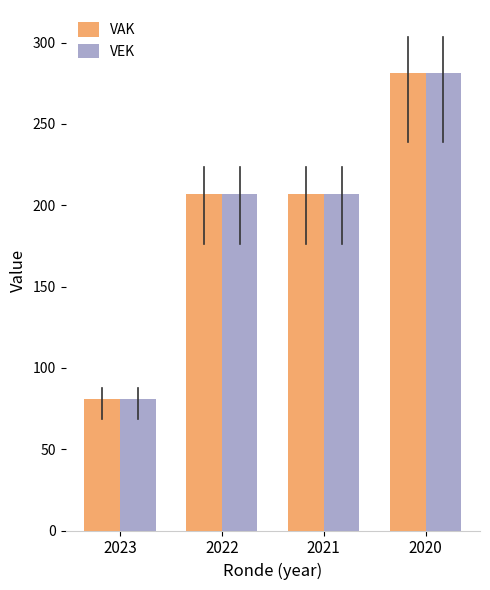

What is the total value across all series at 2023?

162